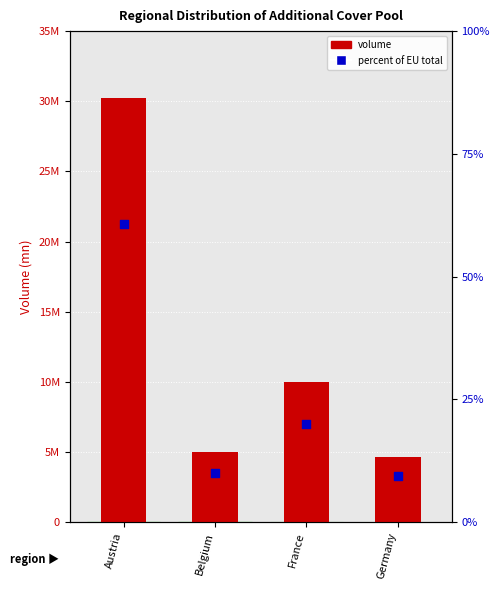

Which series reaches the maximum Y coordinate?

volume